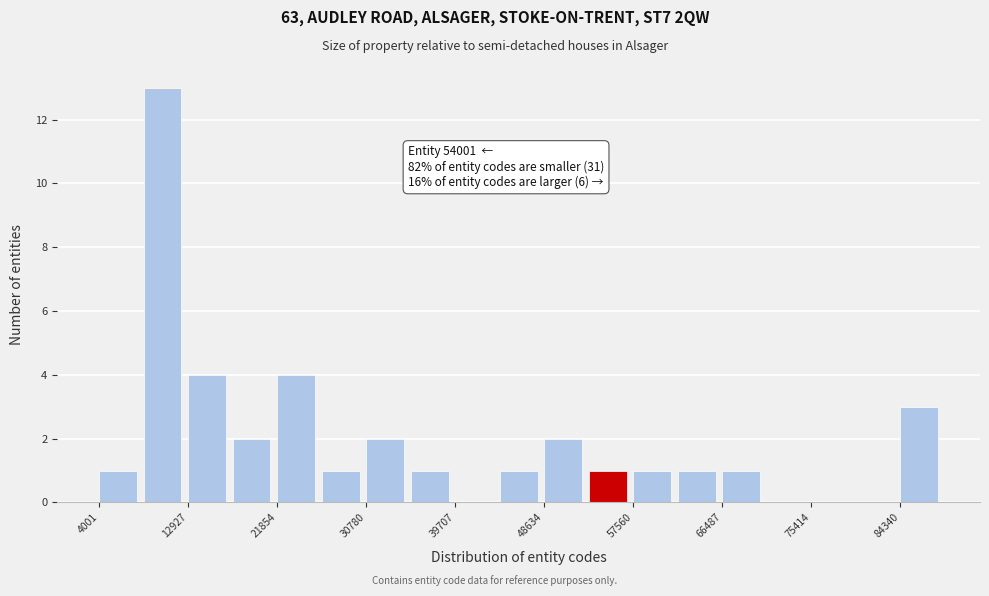

Over which range of the x-axis is the bar tallest?

8000 to 13000